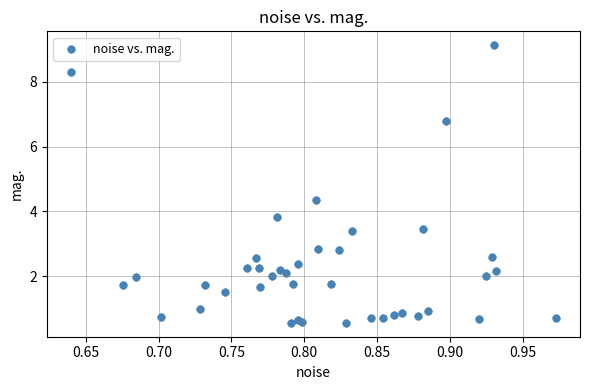

What Y value in the scatter plot is closest to 4?

3.8